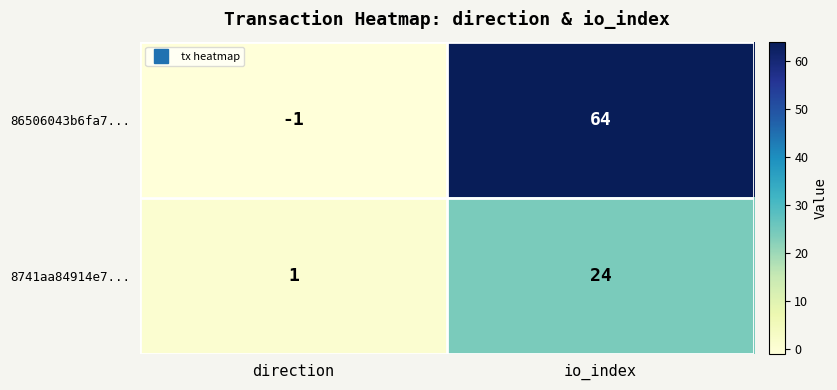

The 86506043b6fa7... series shows -1 at direction. True or false?

True